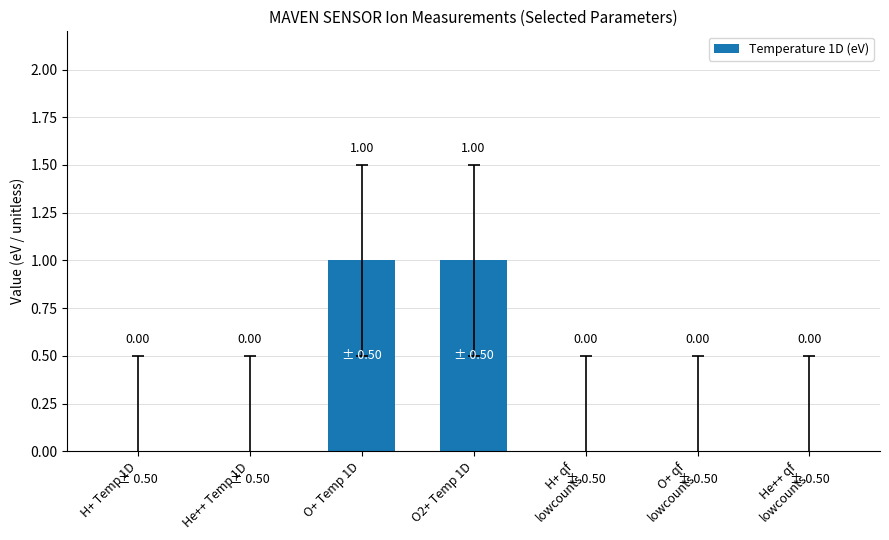

What is the value of the 4th bar from the left?

1